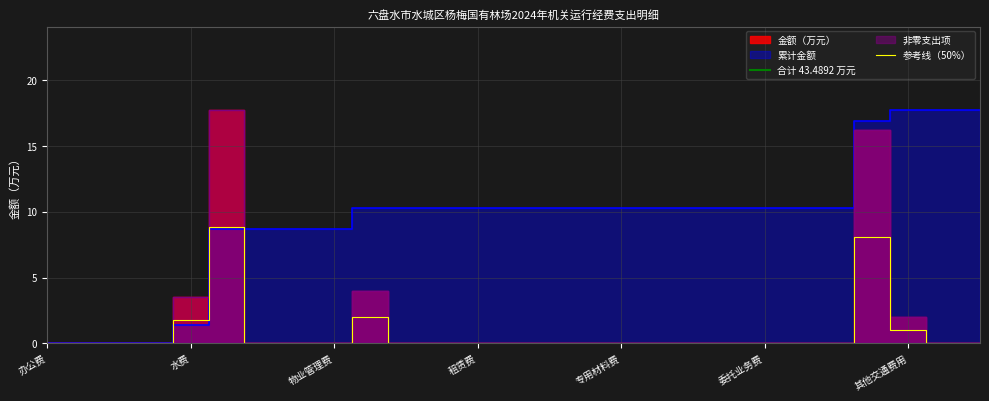

Which label corresponds to the smallest value in the chart?

办公费